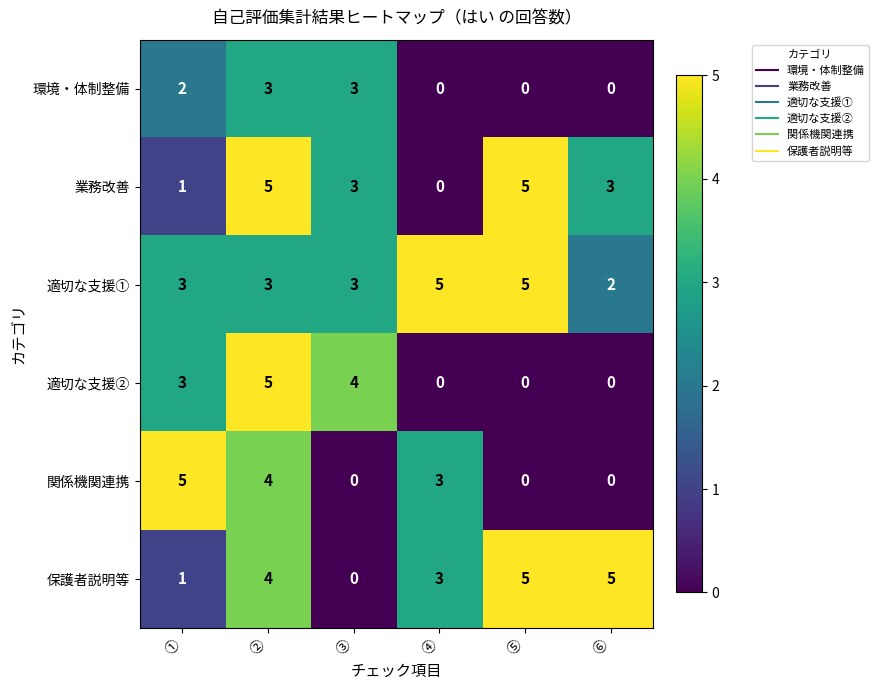

True or false: 環境・体制整備 has a value of 3 at ③.

True